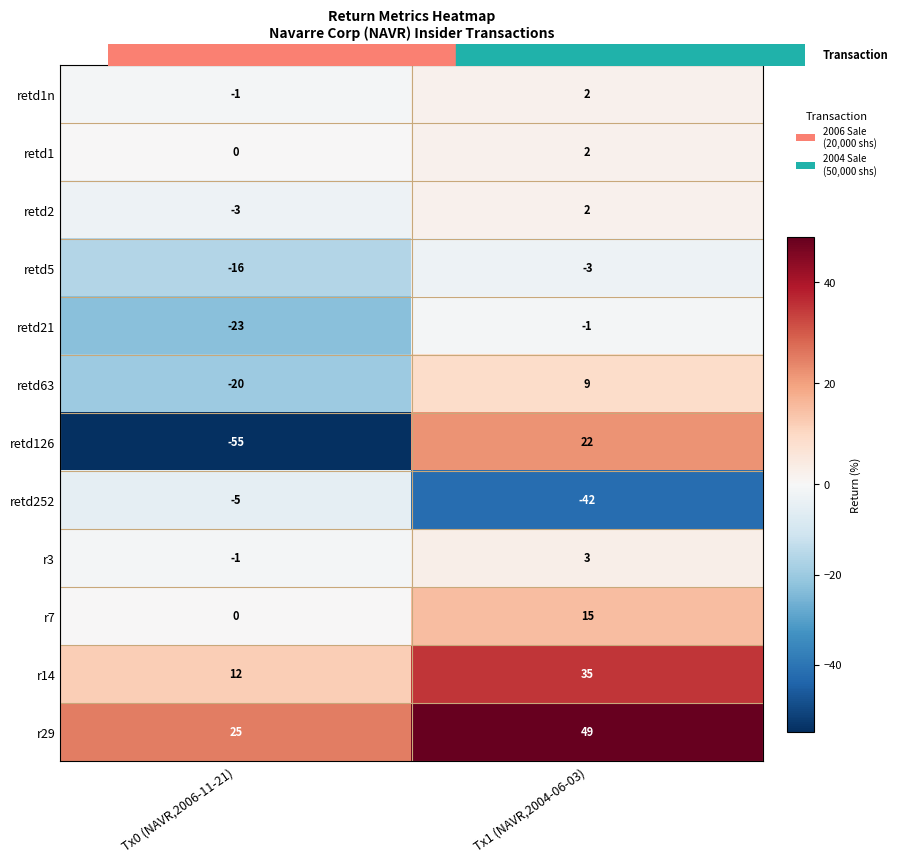

How many categories are shown in the chart?

2